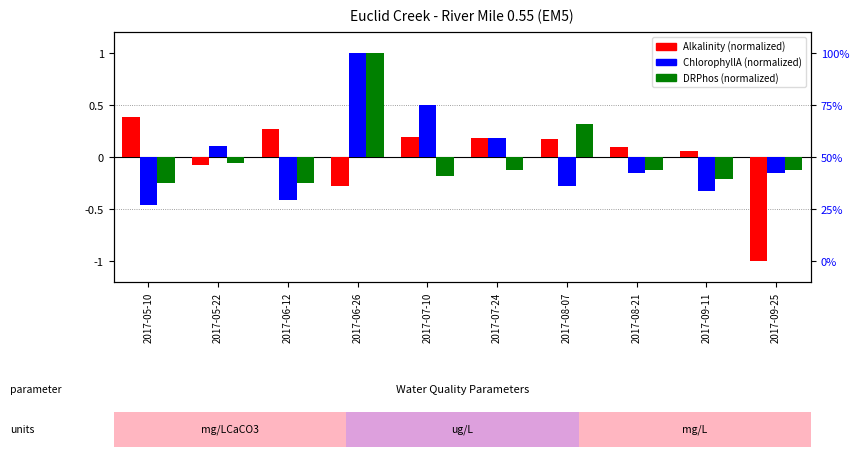

What is the difference between the maximum and second lowest values in the ChlorophyllA (norm) series?

1.4